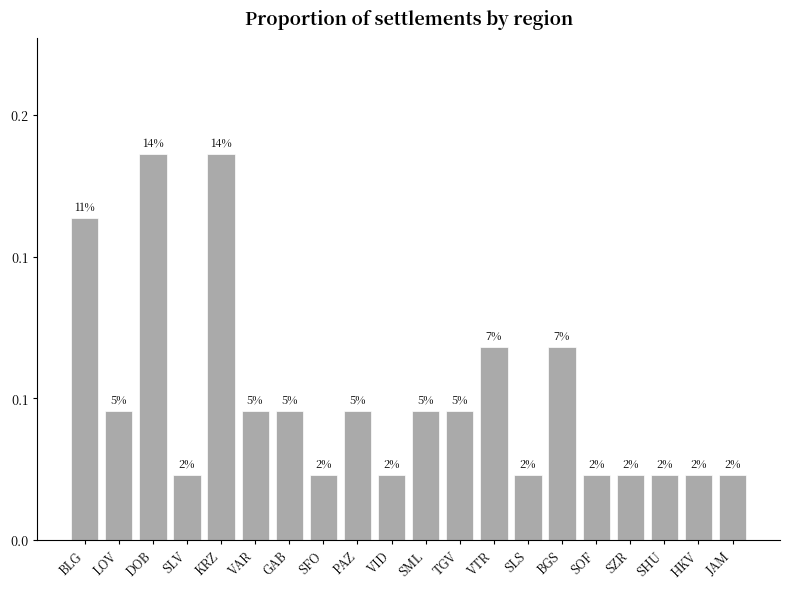

Which has a higher value, VAR or SOF?

VAR